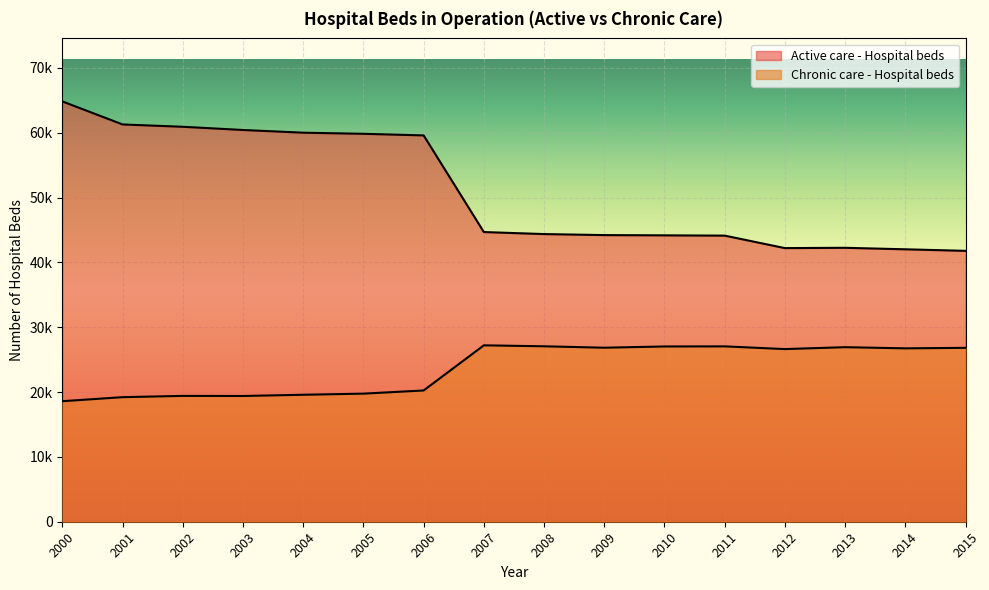

Does the chart display data point markers on the line(s)?

No